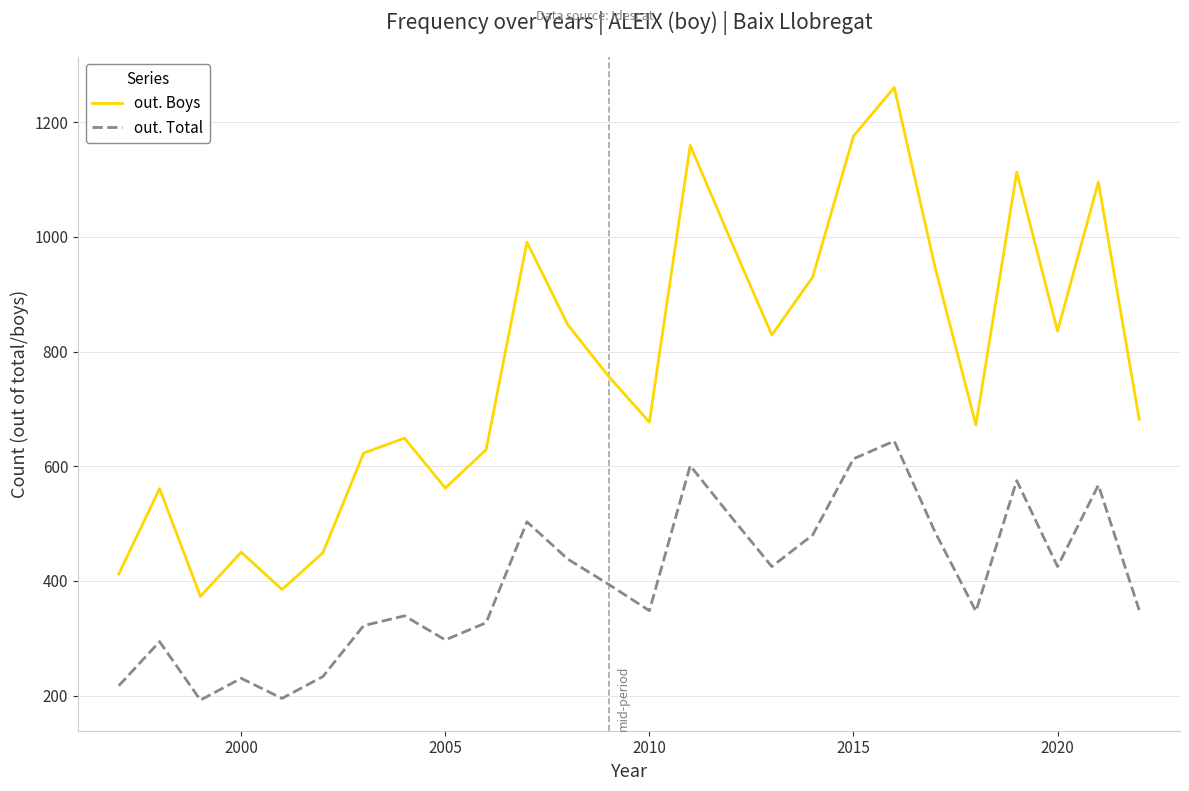

Which series has the largest range (max minus min)?

out. Boys